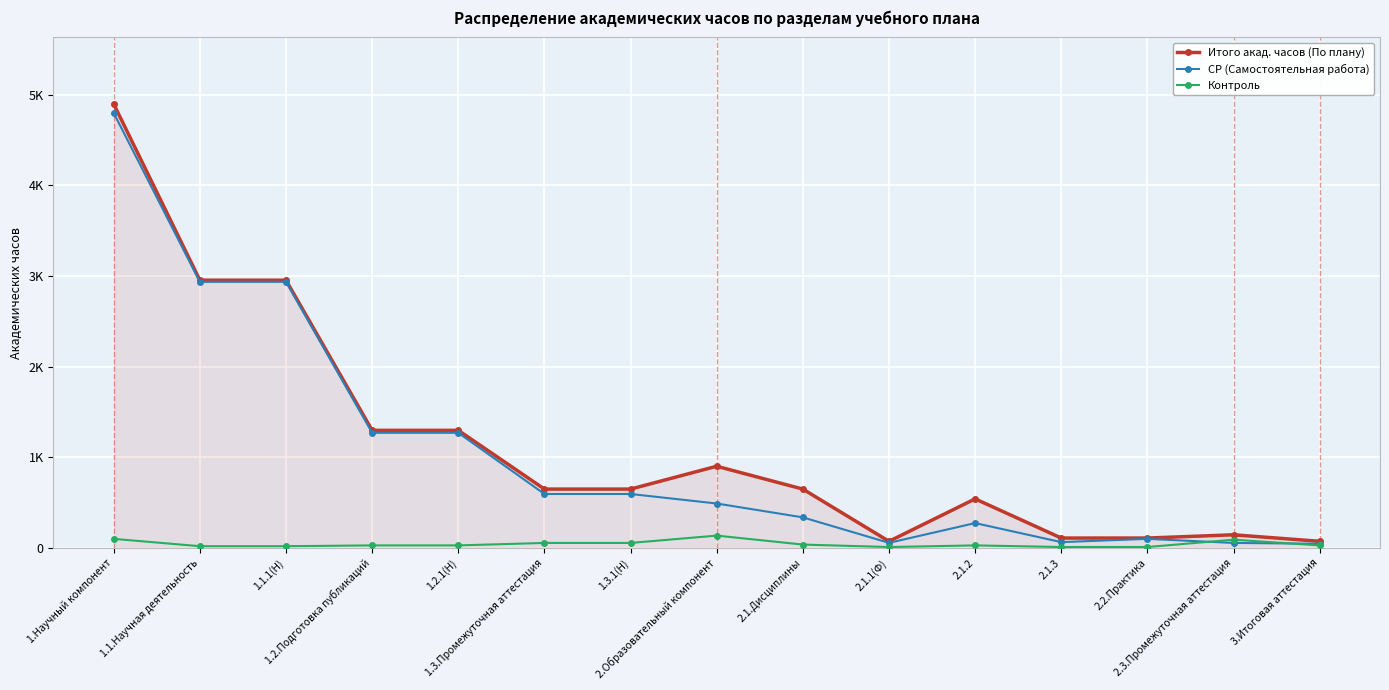

Does the chart have visible grid lines?

Yes